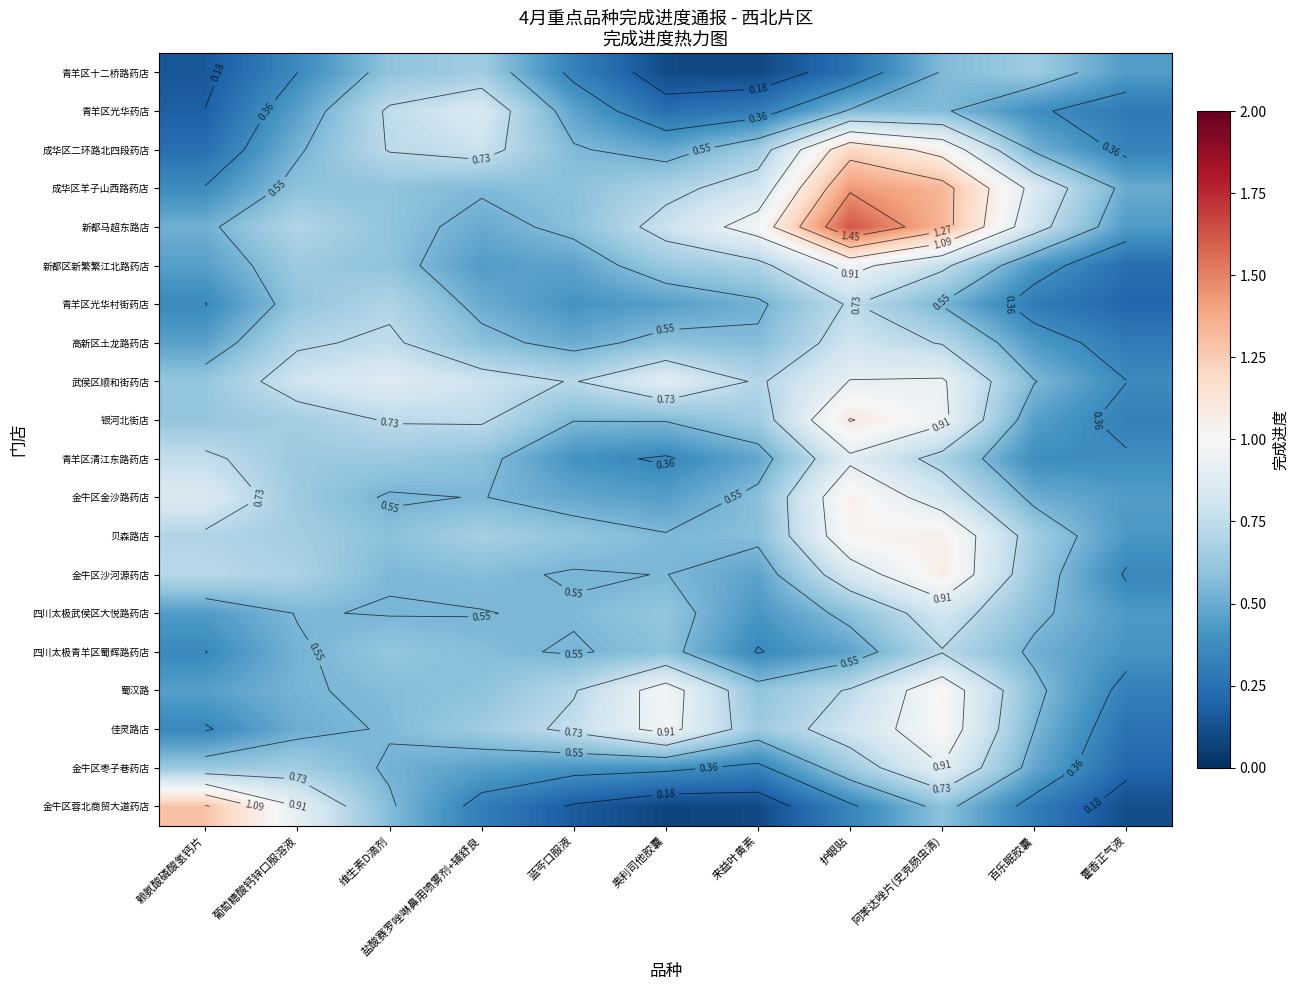

What is the maximum value shown in the chart?

1.6